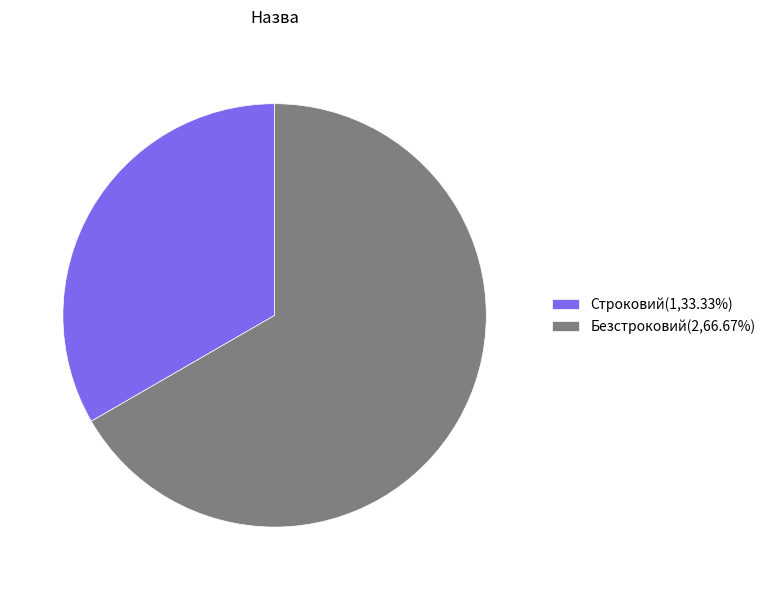

Is the sum of Безстроковий and Строковий greater than half?

Yes